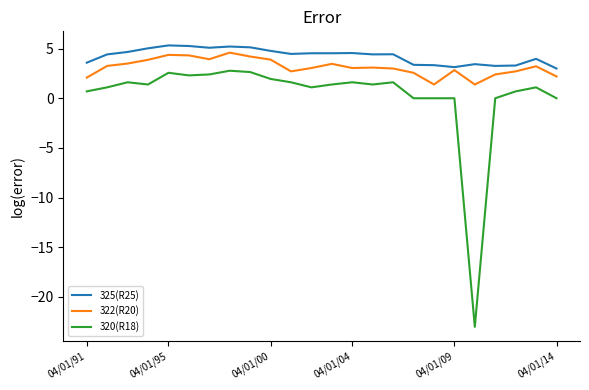

Which series has the widest spread of values?

320(R18)